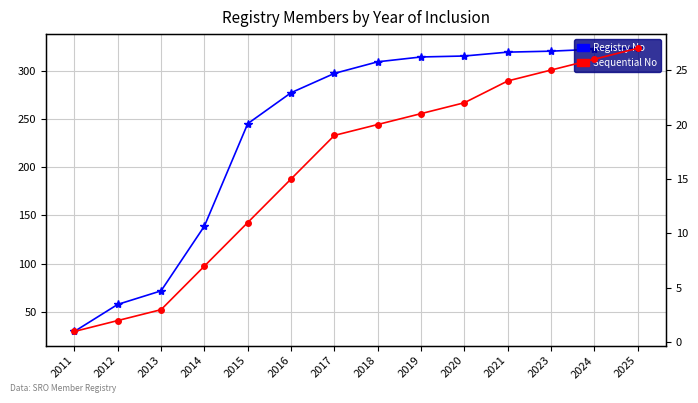

Reading left to right, transcribe all the data shown in this chart.

Registry No: 2011=30	2012=58	2013=72	2014=139	2015=245	2016=277	2017=297	2018=309	2019=314	2020=315	2021=319	2023=320	2024=322	2025=323
Sequential No: 2011=1	2012=2	2013=3	2014=7	2015=11	2016=15	2017=19	2018=20	2019=21	2020=22	2021=24	2023=25	2024=26	2025=27